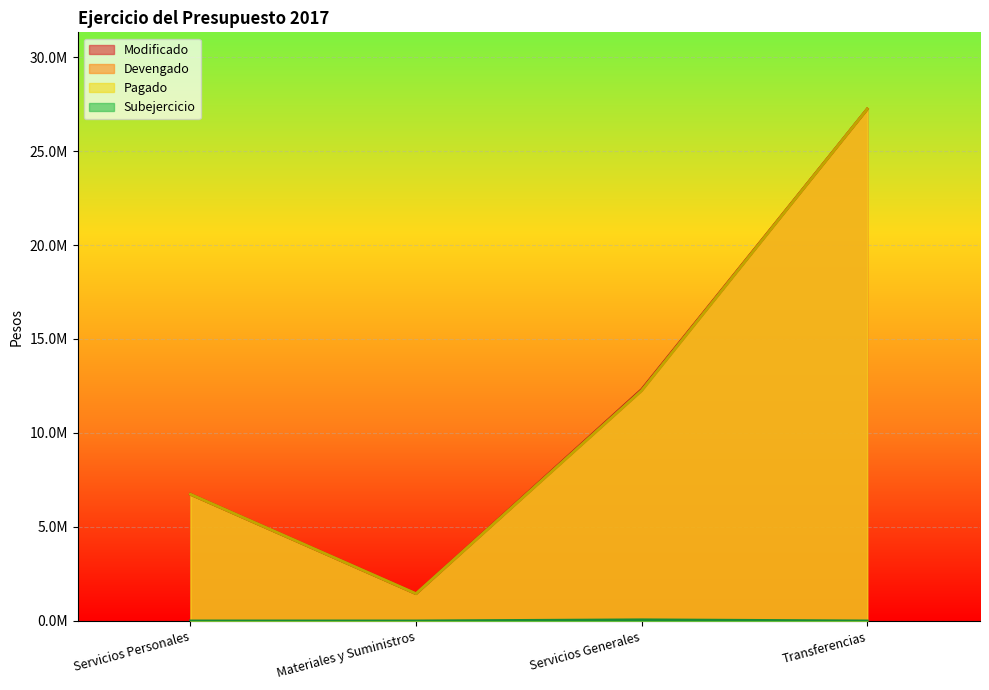

In Devengado, how many points are lower than both neighbors (excluding endpoints)?

1